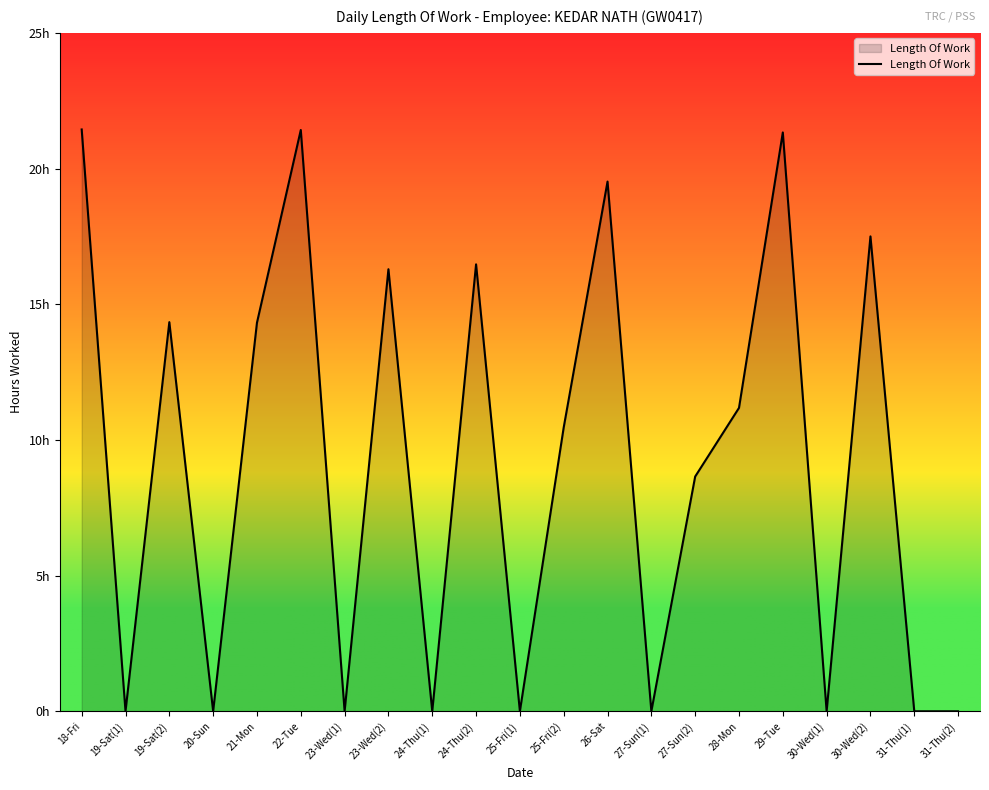

Does the chart display data point markers on the line(s)?

No